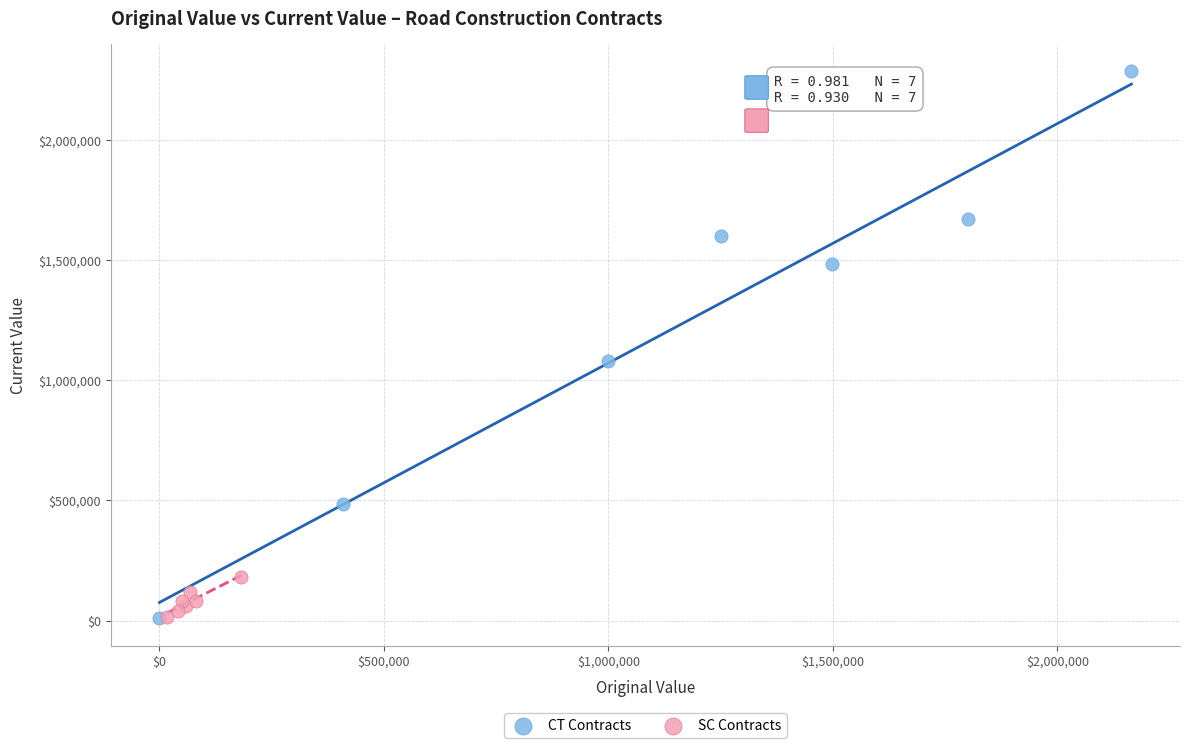

Which series has the largest Y range (max minus min)?

CT Contracts